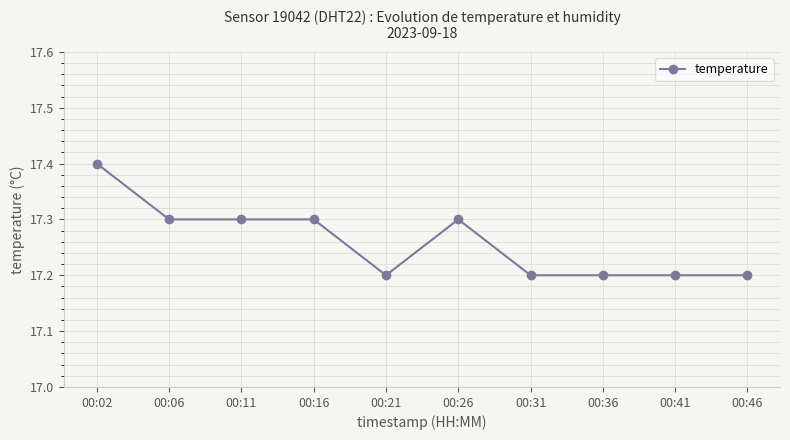

What is the value of the 9th point from the left?

17.2